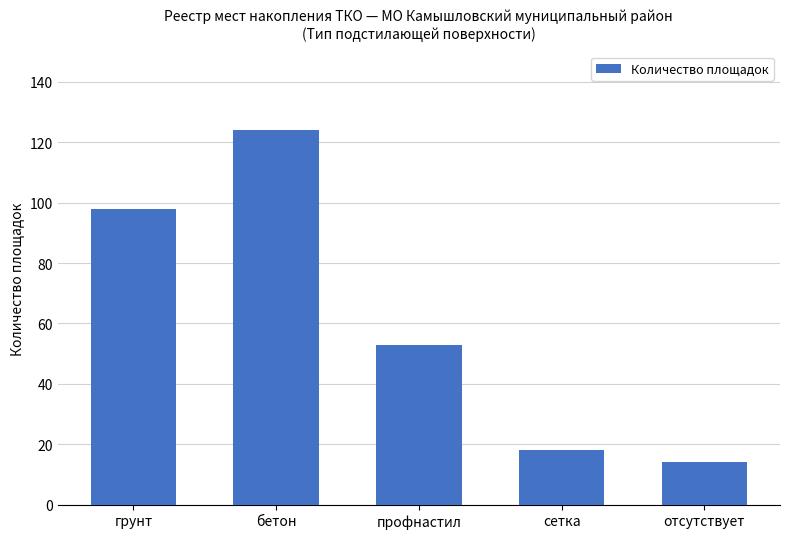

What is the maximum value shown in the chart?

124